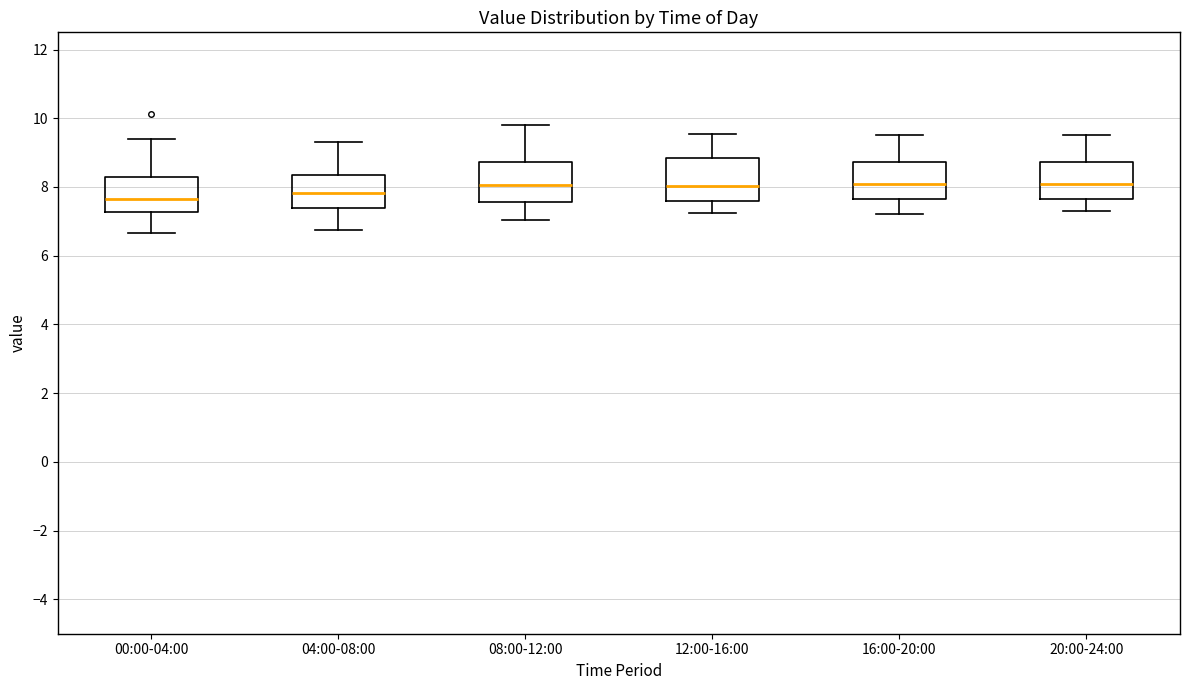

Reading left to right, read every box against the y-axis: the position of its median line, the range the box covers, and the ends of its whiskers. The values are not printed on the chart, so give them approximately, as read against the axis.

00:00-04:00: median 7.6, box 7.2 to 8.2, whiskers 6.6 to 9.4
04:00-08:00: median 7.8, box 7.4 to 8.4, whiskers 6.8 to 9.4
08:00-12:00: median 8.0, box 7.6 to 8.8, whiskers 7.0 to 9.8
12:00-16:00: median 8.0, box 7.6 to 8.8, whiskers 7.2 to 9.6
16:00-20:00: median 8.0, box 7.6 to 8.8, whiskers 7.2 to 9.6
20:00-24:00: median 8.0, box 7.6 to 8.8, whiskers 7.4 to 9.6